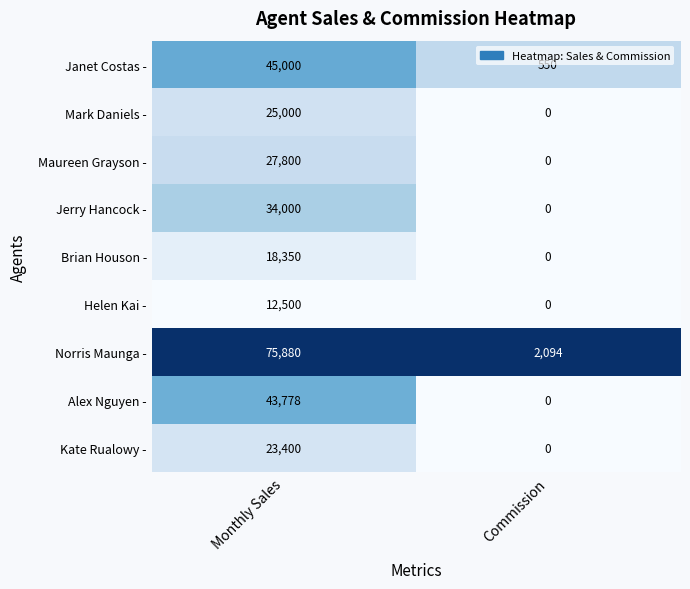

What is the difference between the Brian Houson - values at Commission and Monthly Sales?

18350